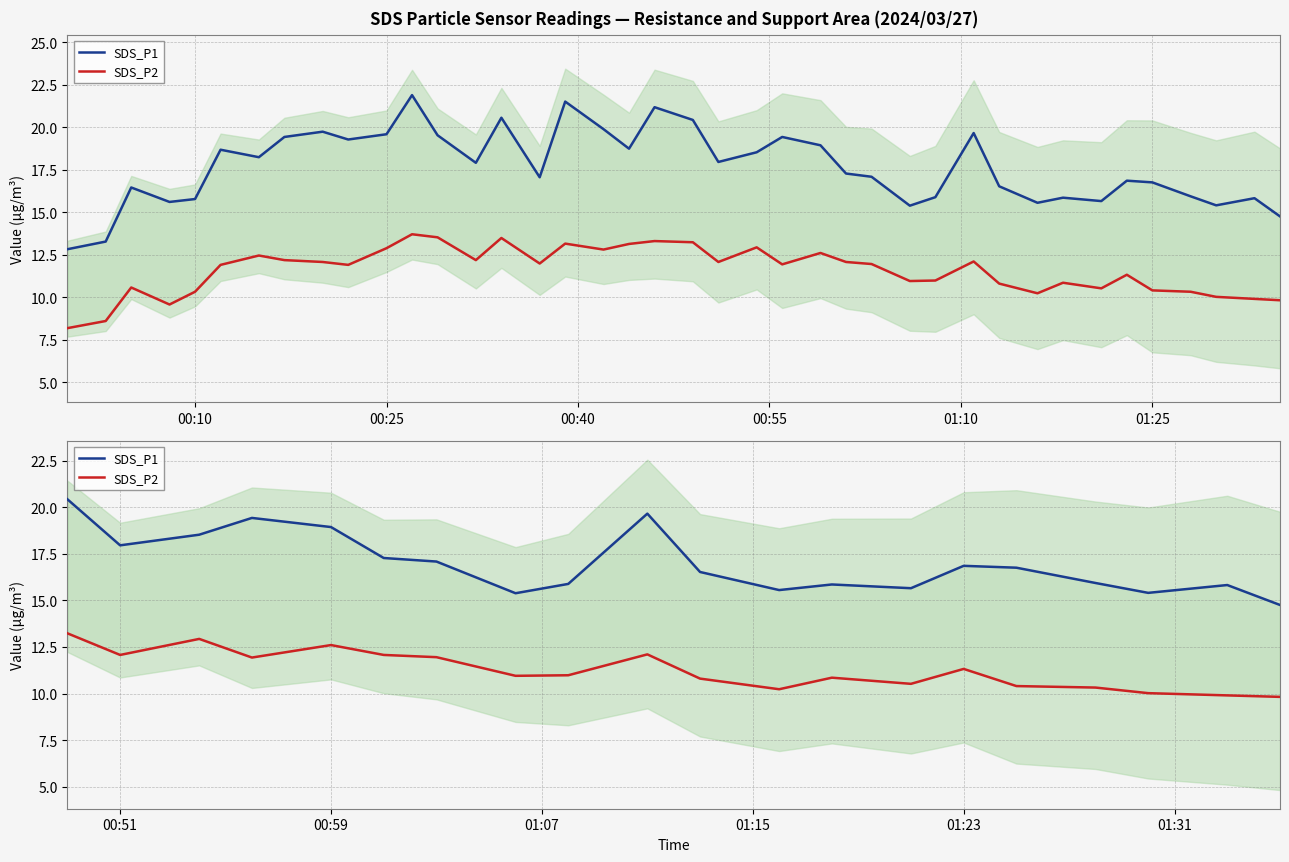

The value of SDS_P2 at 10 is 19.2. True or false?

False